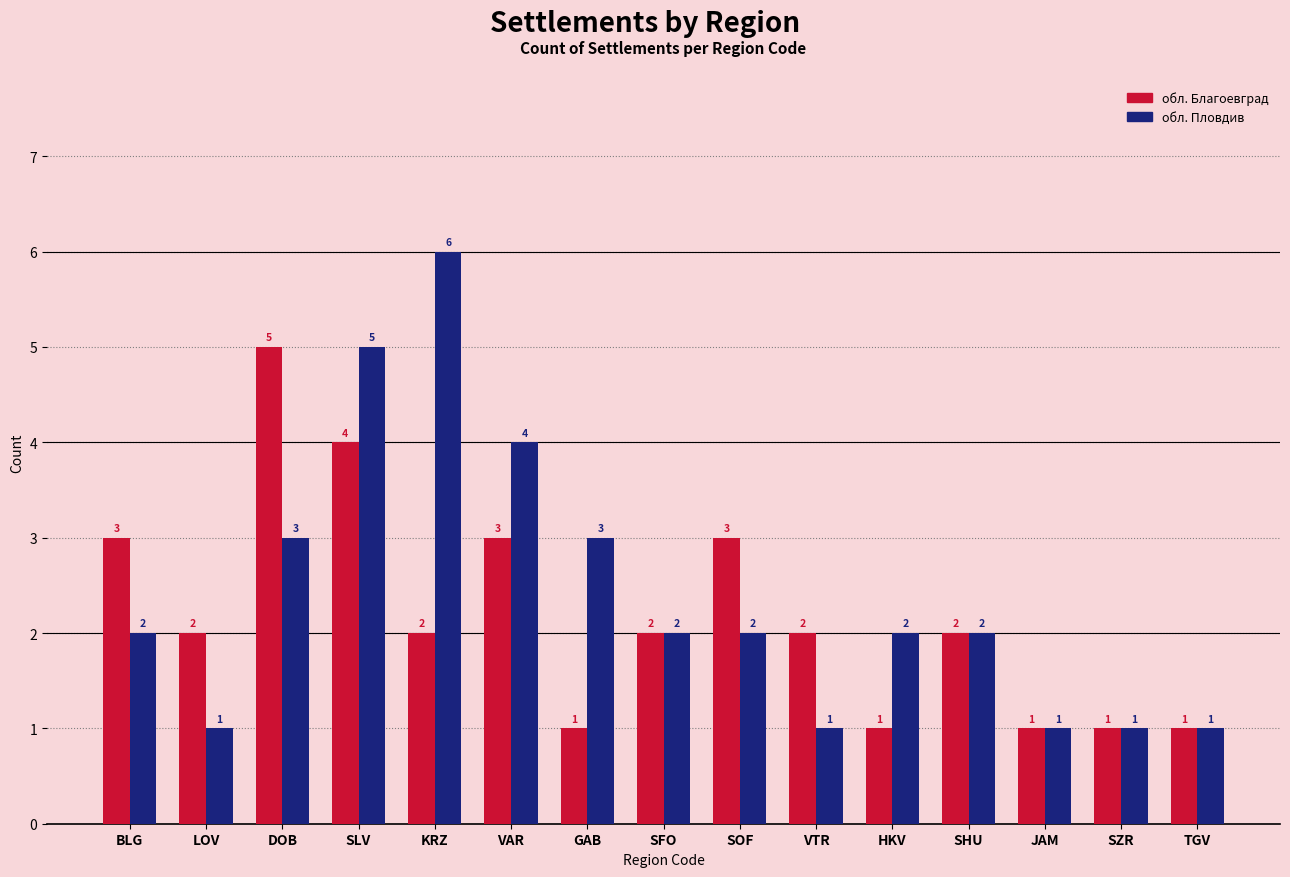

Does the chart contain any negative values?

No